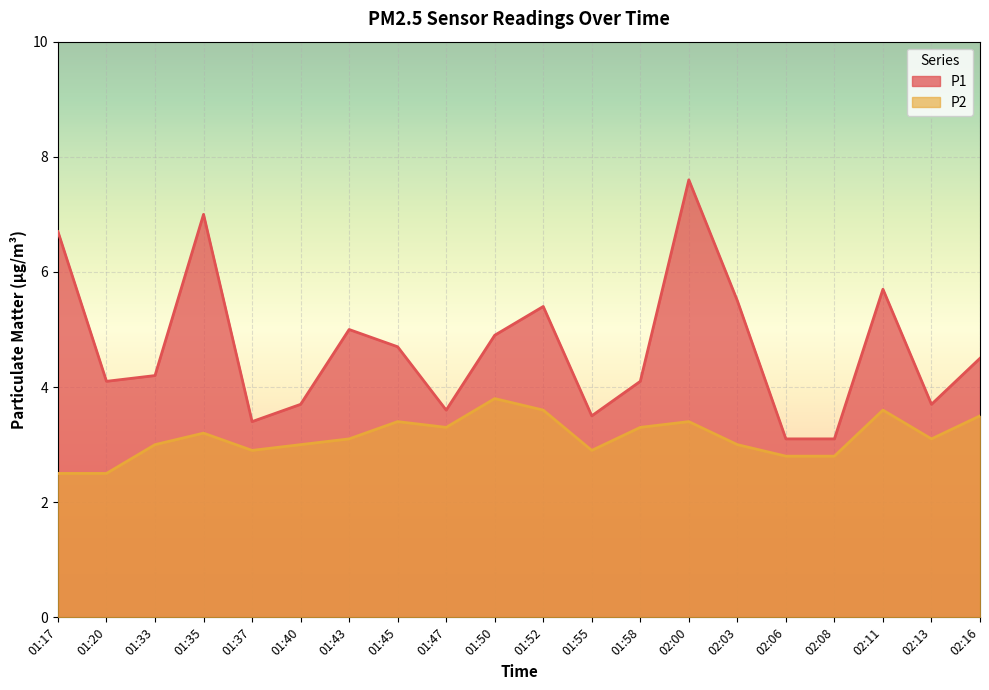

Does the chart display data point markers on the line(s)?

No